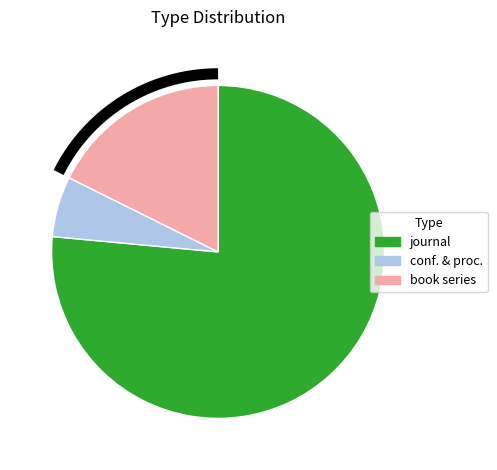

Which slice is the smallest?

conference and proceedings